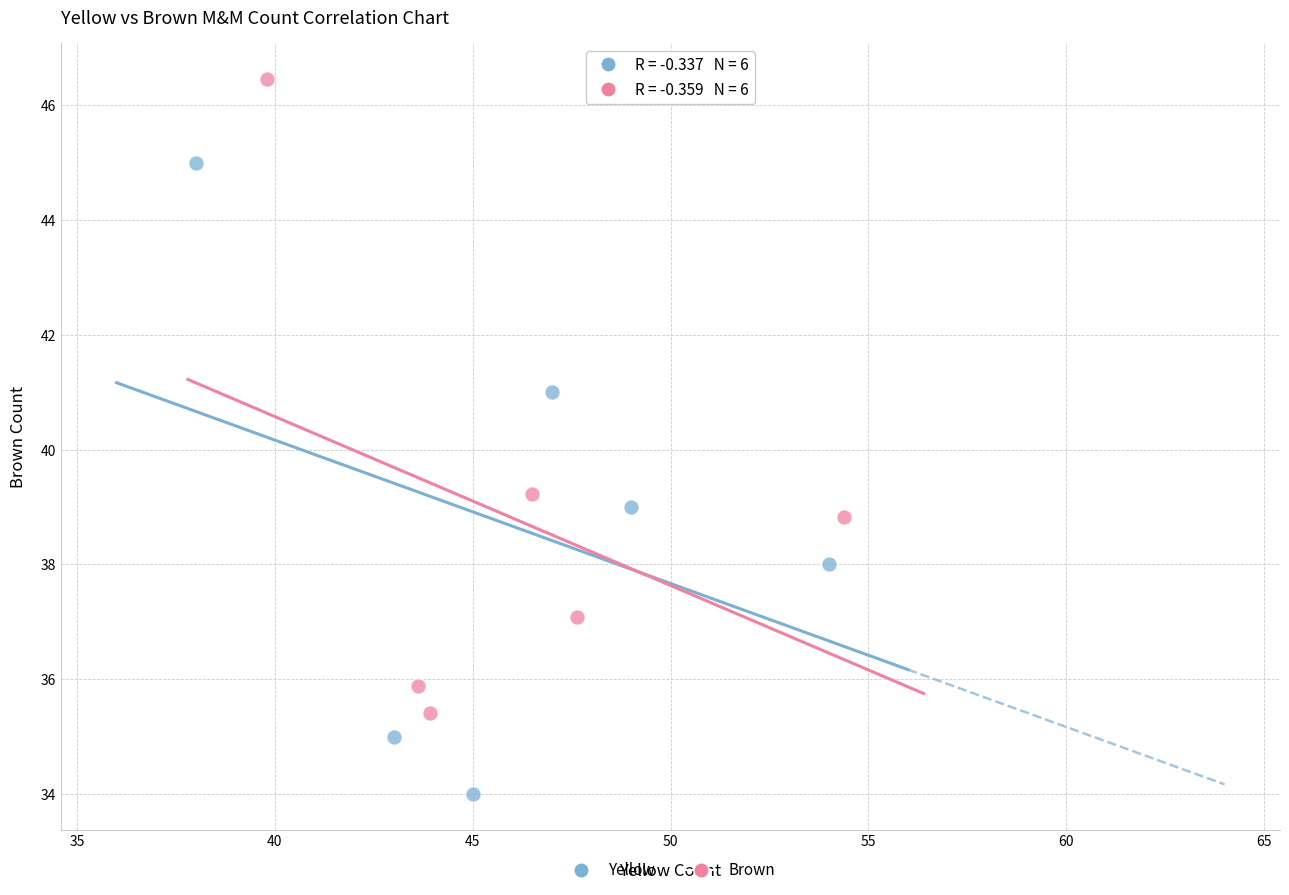

Which series reaches the minimum Y coordinate?

Yellow